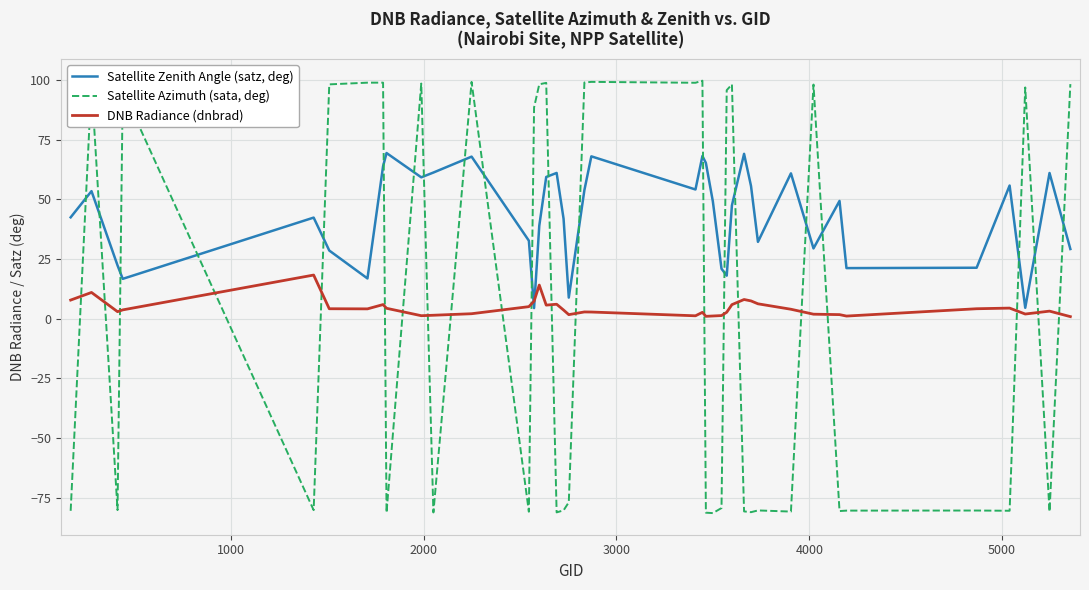

Which series ends up on top after the final intersection of DNB Radiance (dnbrad) and Satellite Zenith Angle (satz, deg)?

Satellite Zenith Angle (satz, deg)